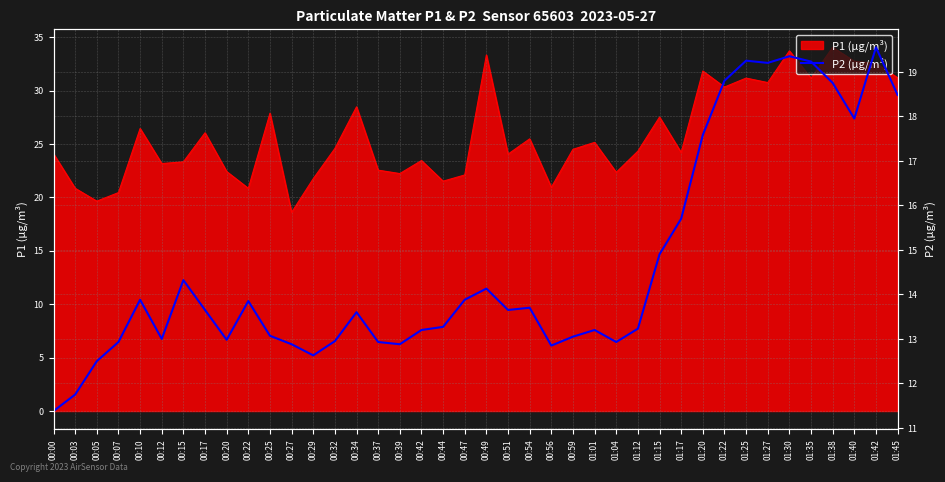

True or false: P1 (µg/m³) has a value of 20.9 at 00:22.

True